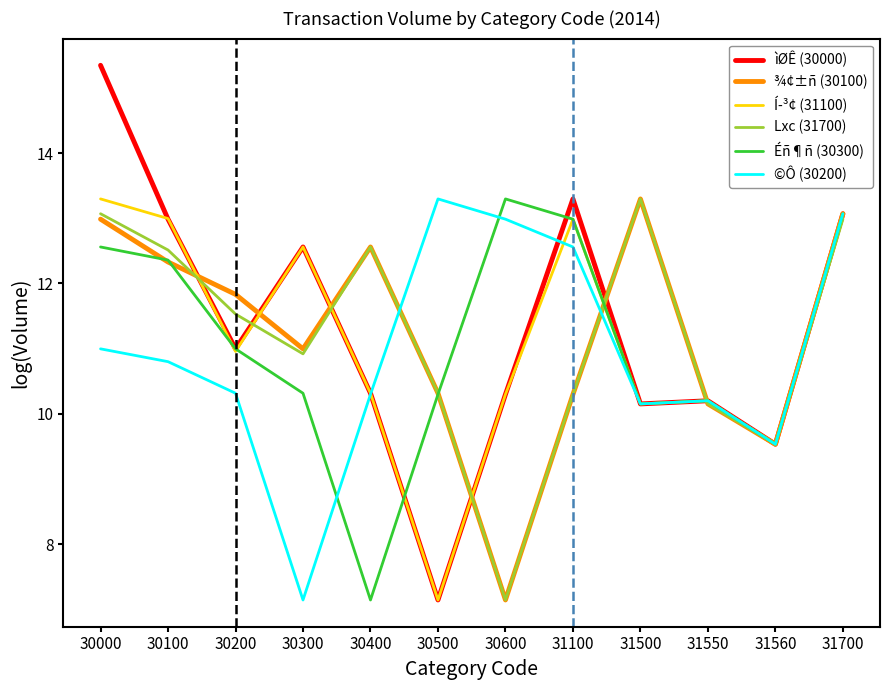

Read the ©Ô (30200) value at 30200.

10.3